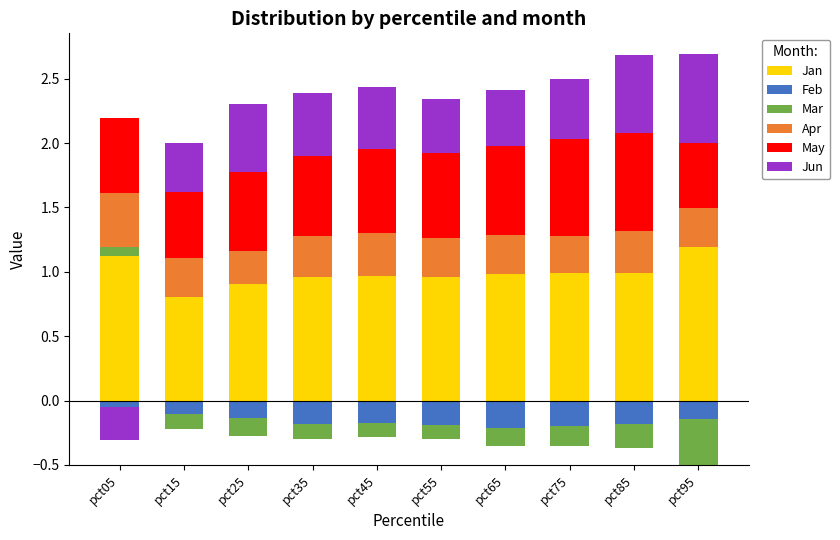

True or false: Jan has a value of 1.0 at pct75.

True